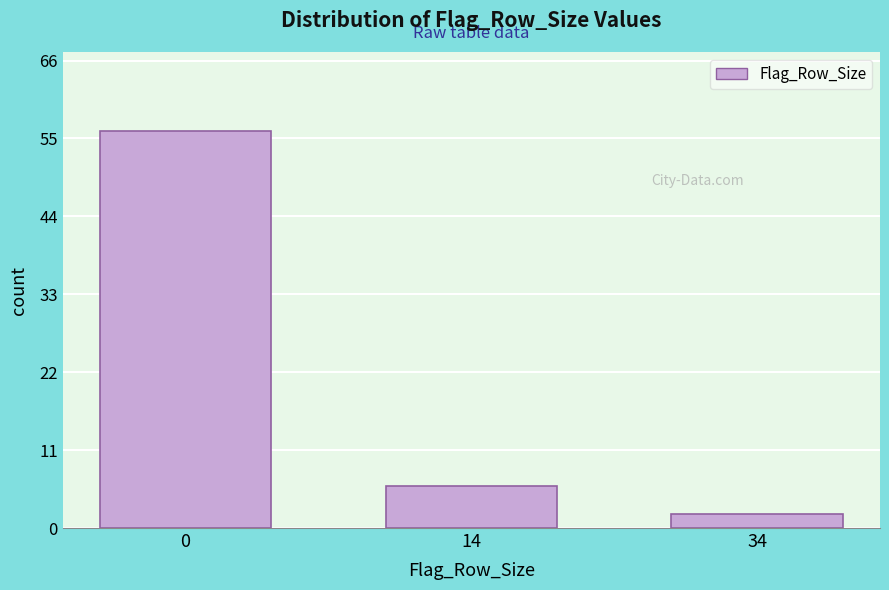

Reading left to right, what are all the values shown in this chart?

0=56	14=6	34=2